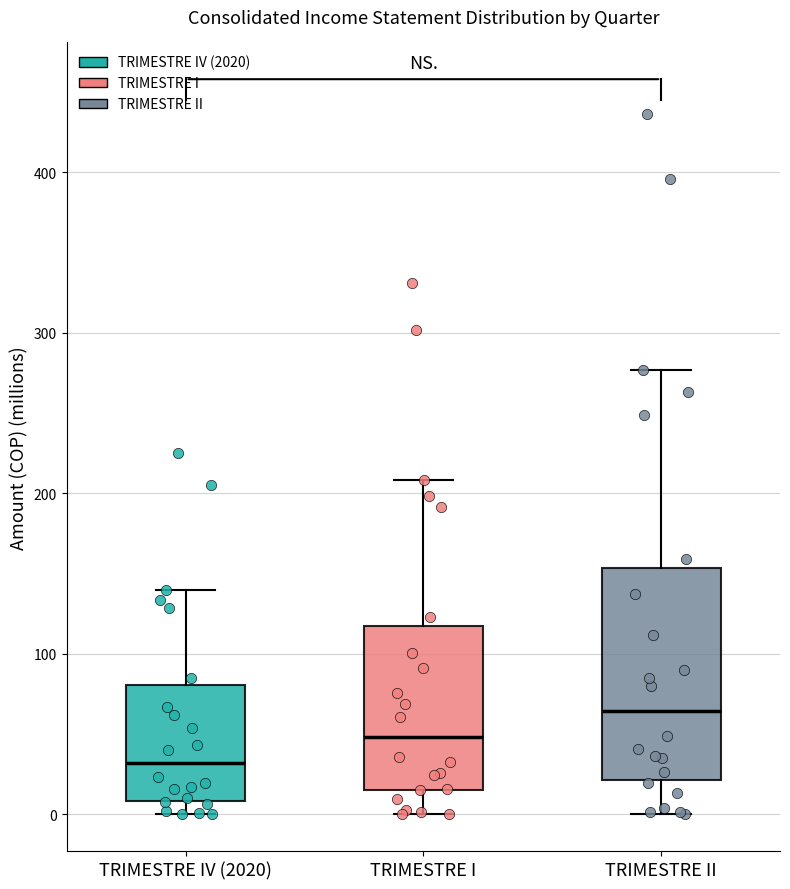

Where does the upper whisker of the box for TRIMESTRE IV (2020) end on the y-axis? The values are not printed on the chart, so give them approximately, as read against the axis.

140